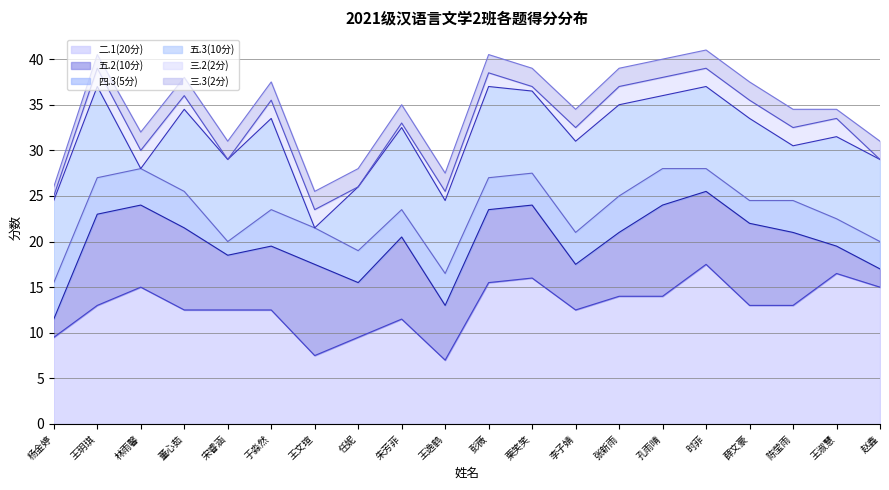

Rank the categories by 三.3(2分) value from highest to lowest.

林雨馨, 董心茹, 宋睿涵, 于淼然, 王文瑄, 任妮, 朱芳菲, 王逸鹤, 彭薇, 栗笑笑, 李子婧, 张新雨, 孔雨晴, 时菲, 薛文豪, 陈莹雨, 赵鑫, 王玥琪, 杨金婷, 王淑慧